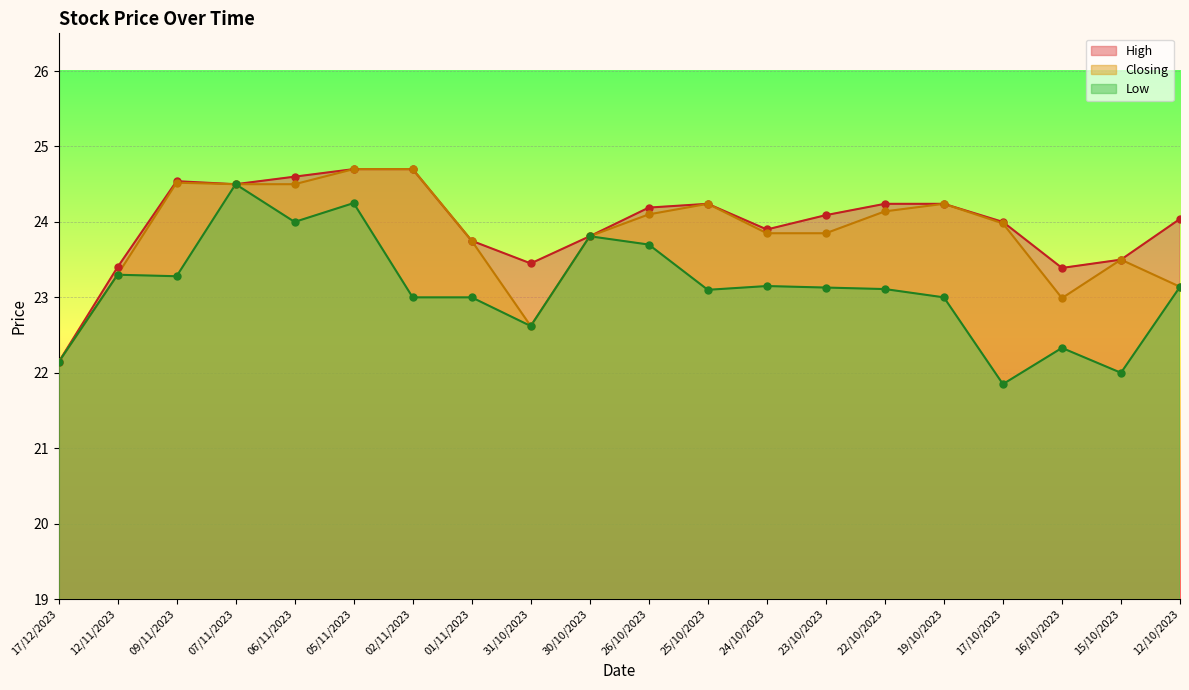

At which category is the sum across all series the highest?

05/11/2023